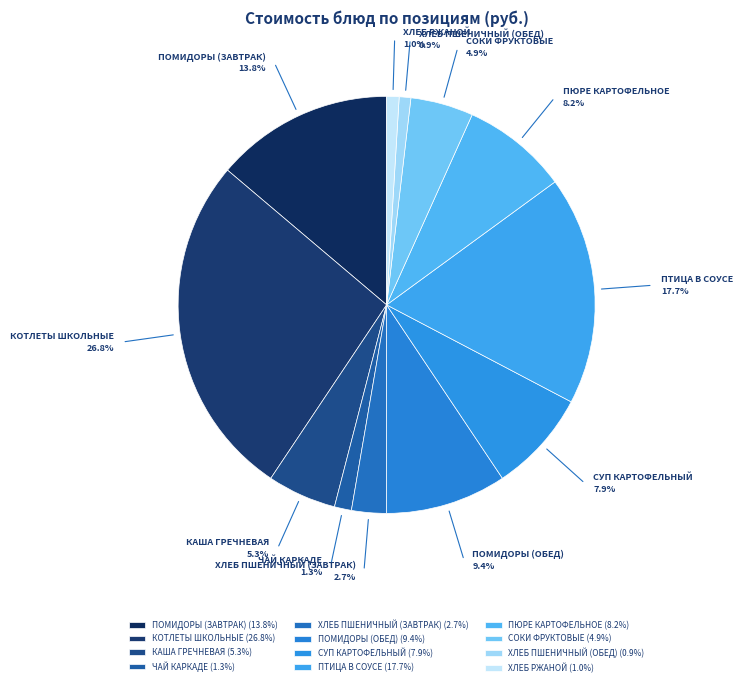

What percentage do ЧАЙ КАРКАДЕ and ПТИЦА В СОУСЕ together represent?

19.1%